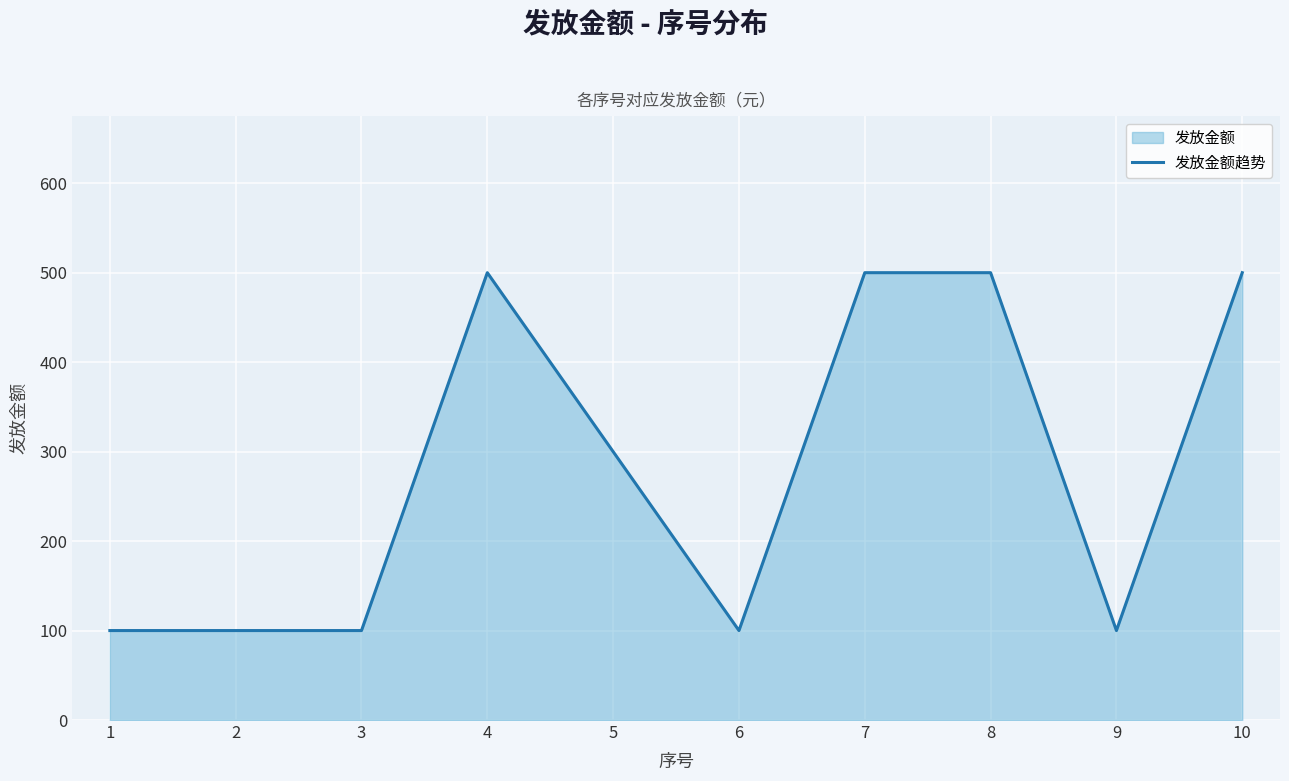

Reading left to right, what are all the values shown in this chart?

100	100	100	500	300	100	500	500	100	500